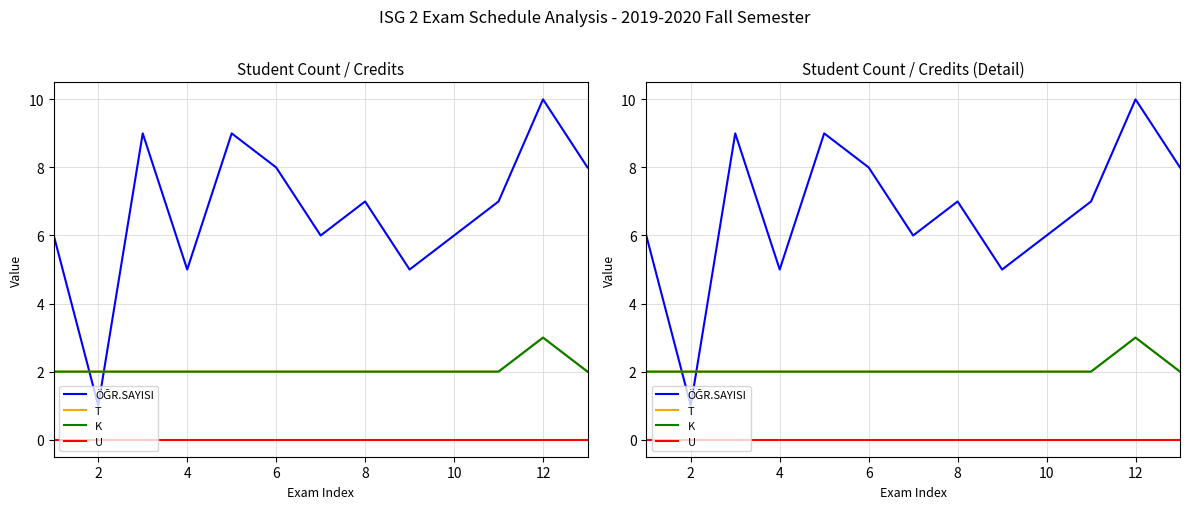

How many series are shown in this chart?

4